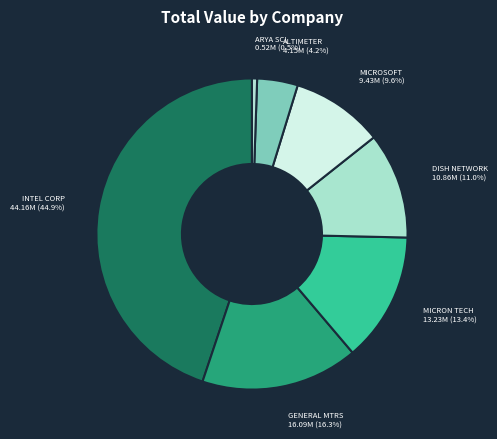

How many segments does this pie chart have?

7